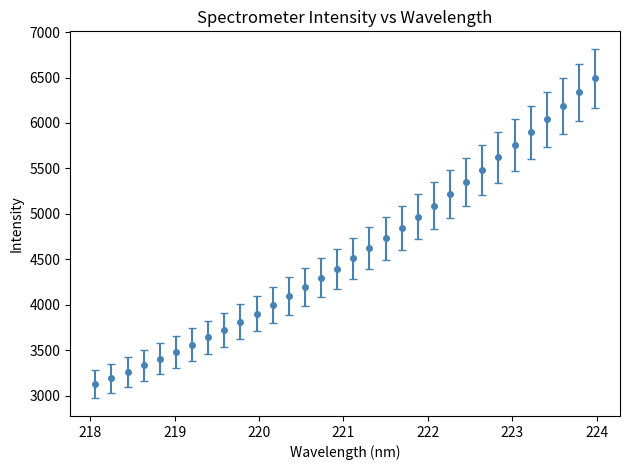

What is the maximum value shown in the chart?

6491.4